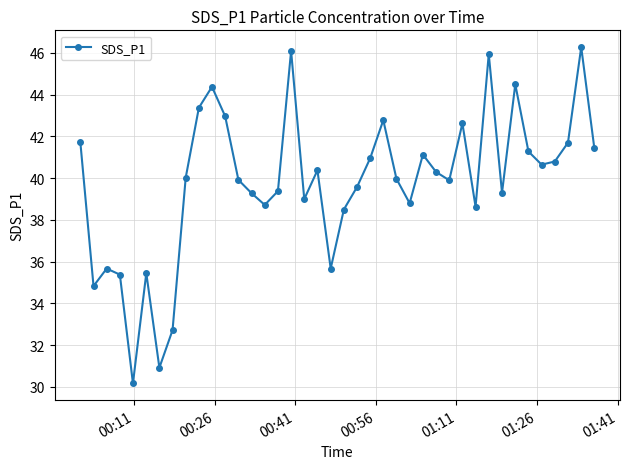

What is the average value?

39.8